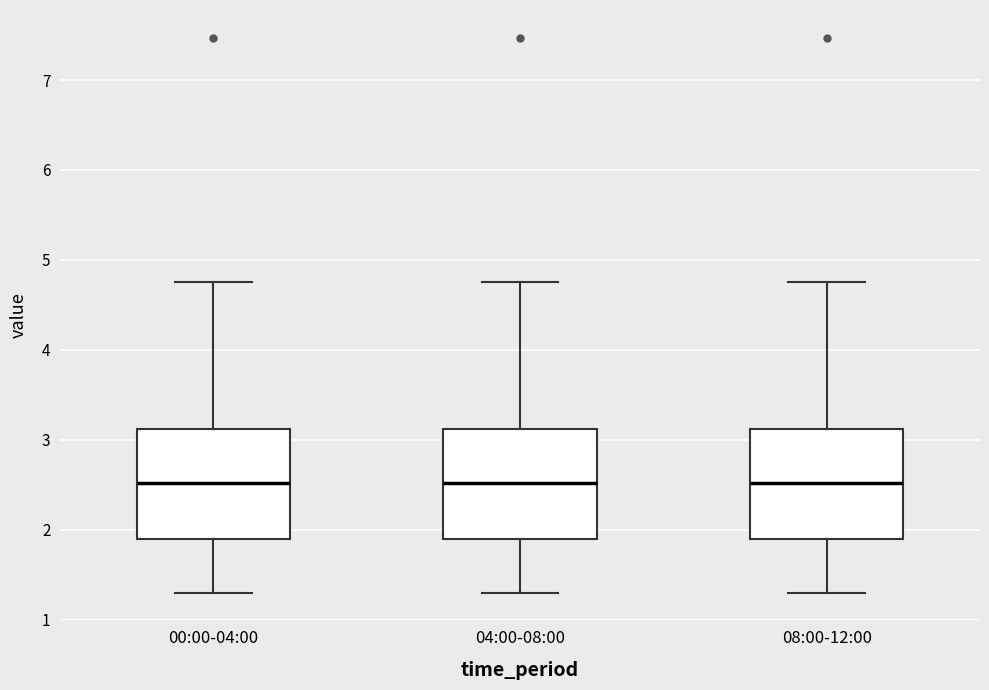

Reading left to right, transcribe this box plot: for each box, give where its median line is, the range the box spans, and where its two whiskers end, as read against the y-axis. The values are not printed on the chart, so give them approximately, as read against the axis.

00:00-04:00: median 2.5, box 1.9 to 3.1, whiskers 1.3 to 4.8
04:00-08:00: median 2.5, box 1.9 to 3.1, whiskers 1.3 to 4.8
08:00-12:00: median 2.5, box 1.9 to 3.1, whiskers 1.3 to 4.8